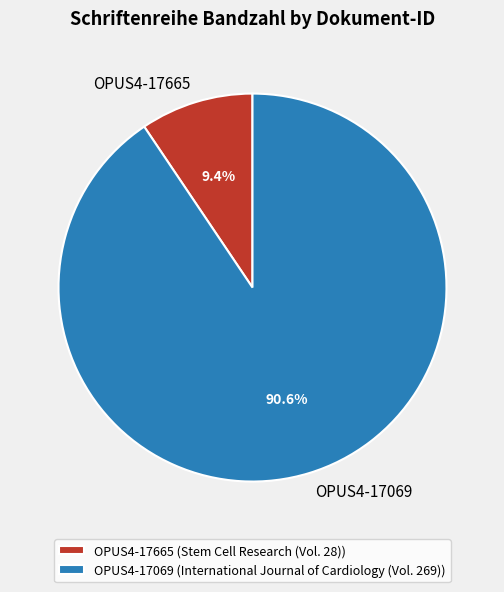

Rank the categories by value from lowest to highest.

OPUS4-17665, OPUS4-17069